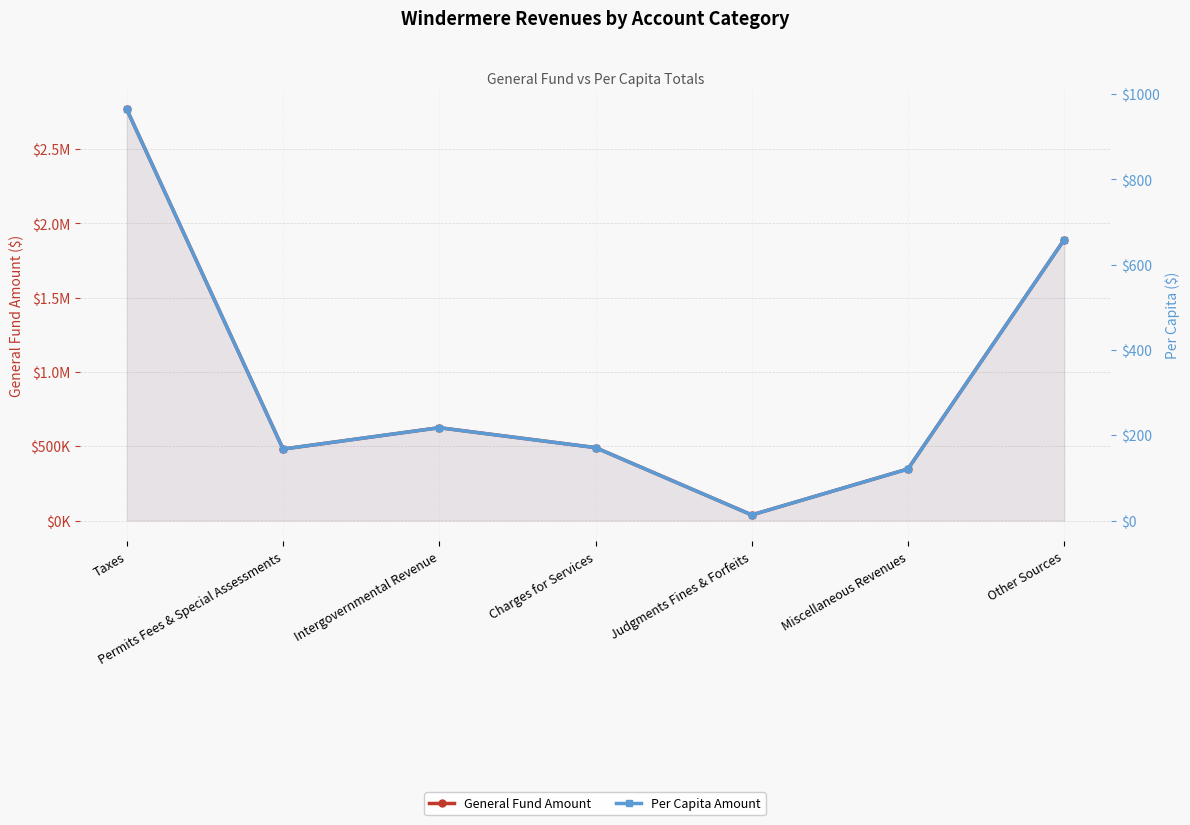

How many distinct data groups are displayed?

2